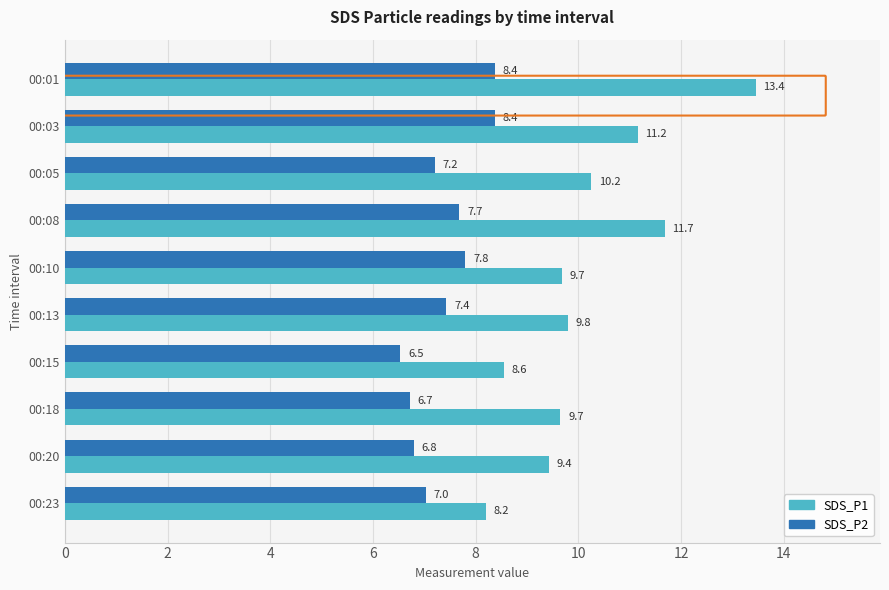

The value of SDS_P1 at 00:01 is 13.4. True or false?

True